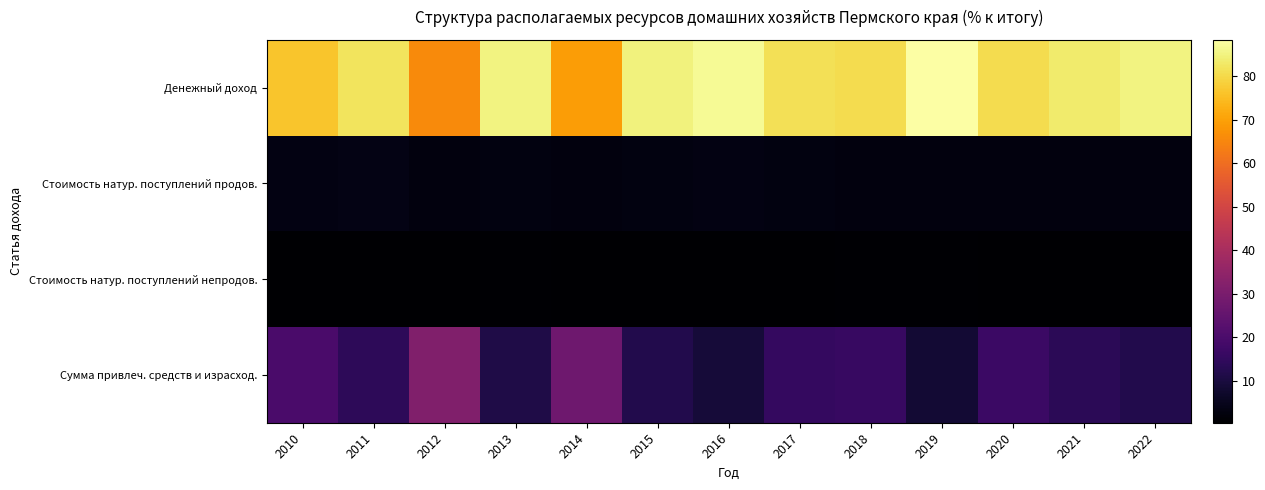

Reading left to right, extract all data points from this chart.

Денежный доход: 2010=76.5	2011=82.2	2012=65.8	2013=85.2	2014=69.2	2015=84.8	2016=87.0	2017=81.4	2018=80.8	2019=88.4	2020=80.5	2021=83.3	2022=85.0
Стоимость натур. поступлений продов.: 2010=3.1	2011=3.5	2012=2.4	2013=2.8	2014=2.6	2015=3.0	2016=3.2	2017=2.8	2018=2.6	2019=2.5	2020=2.4	2021=2.6	2022=2.6
Стоимость натур. поступлений непродов.: 2010=0.4	2011=0.5	2012=0.3	2013=0.7	2014=0.4	2015=0.5	2016=0.5	2017=0.6	2018=0.8	2019=0.8	2020=0.5	2021=0.6	2022=0.4
Сумма привлеч. средств и израсход.: 2010=19.9	2011=13.9	2012=31.5	2013=11.3	2014=27.8	2015=11.7	2016=9.2	2017=15.1	2018=15.8	2019=8.4	2020=16.6	2021=13.6	2022=12.0